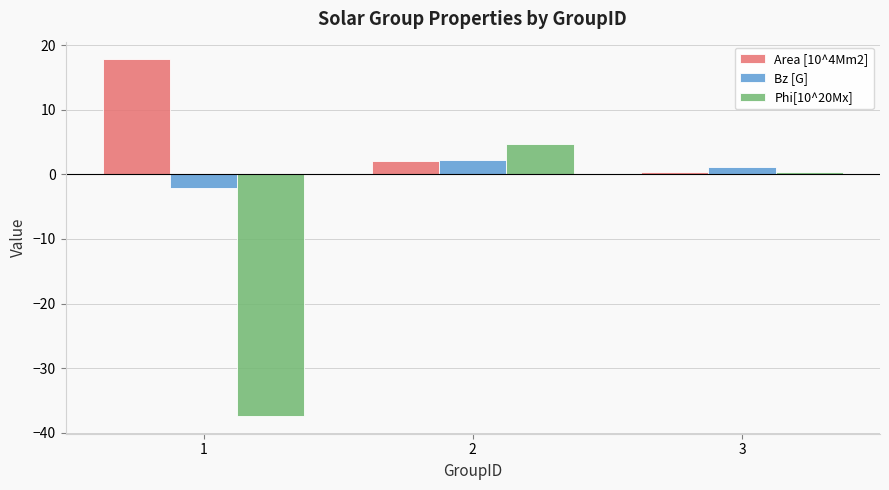

At which category does the chart reach its minimum across all series?

1